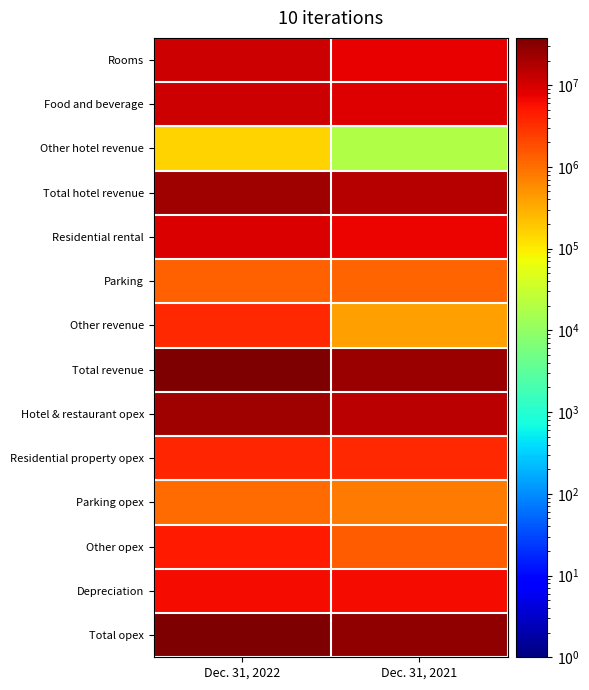

Reading left to right, what are all the values shown in this chart?

Rooms: Dec. 31, 2022=11772773	Dec. 31, 2021=7864114
Food and beverage: Dec. 31, 2022=11286492	Dec. 31, 2021=8474361
Other hotel revenue: Dec. 31, 2022=158940	Dec. 31, 2021=18982
Total hotel revenue: Dec. 31, 2022=23218205	Dec. 31, 2021=16357457
Residential rental: Dec. 31, 2022=9060432	Dec. 31, 2021=6976005
Parking: Dec. 31, 2022=1313675	Dec. 31, 2021=1181058
Other revenue: Dec. 31, 2022=3491991	Dec. 31, 2021=398630
Total revenue: Dec. 31, 2022=37084303	Dec. 31, 2021=24913150
Hotel & restaurant opex: Dec. 31, 2022=22176052	Dec. 31, 2021=15353945
Residential property opex: Dec. 31, 2022=3819192	Dec. 31, 2021=3630109
Parking opex: Dec. 31, 2022=1032779	Dec. 31, 2021=815852
Other opex: Dec. 31, 2022=4619787	Dec. 31, 2021=1435358
Depreciation: Dec. 31, 2022=6206529	Dec. 31, 2021=6050759
Total opex: Dec. 31, 2022=37854339	Dec. 31, 2021=27286023